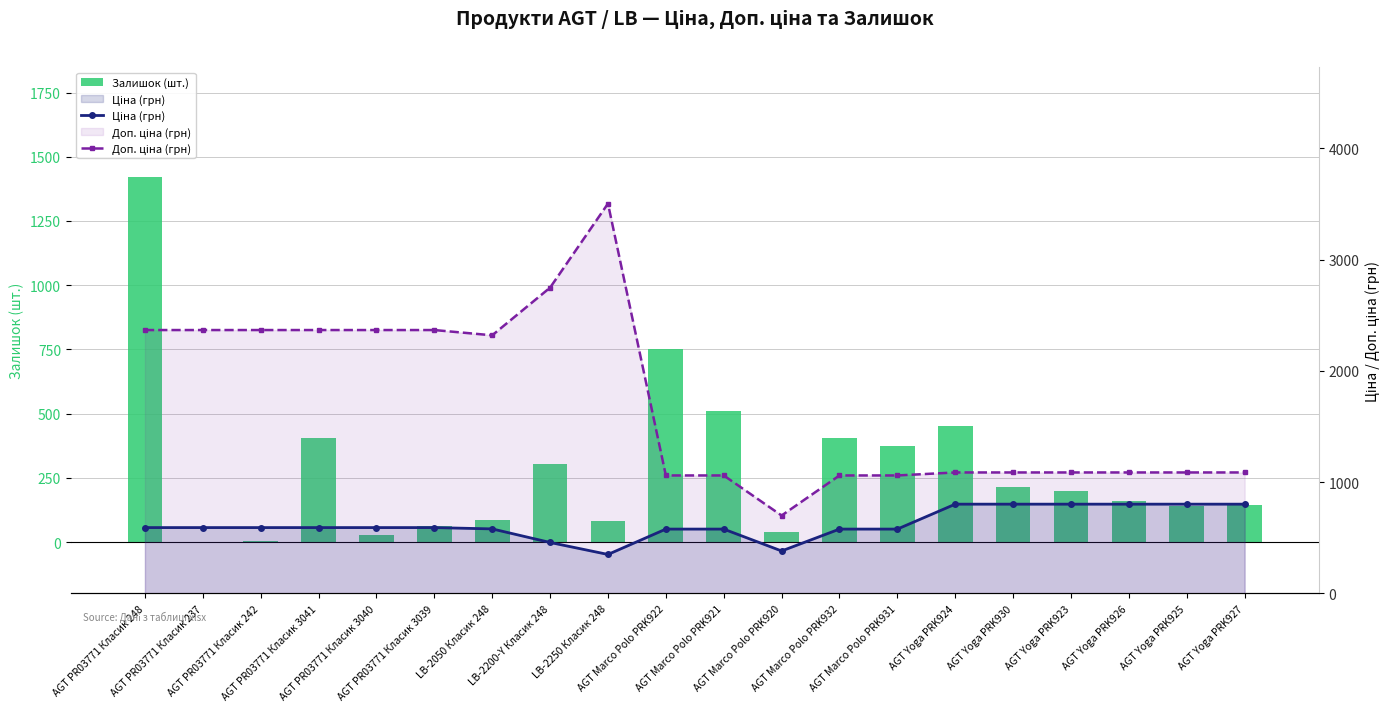

Rank the series by their maximum value, from highest to lowest.

Доп. ціна (грн), Залишок (шт.), Ціна (грн)